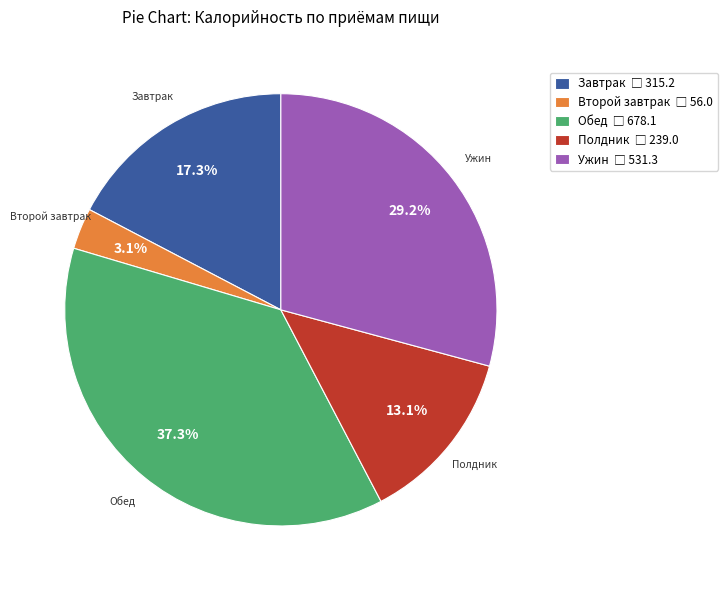

Does Завтрак account for over 50% of the chart?

No